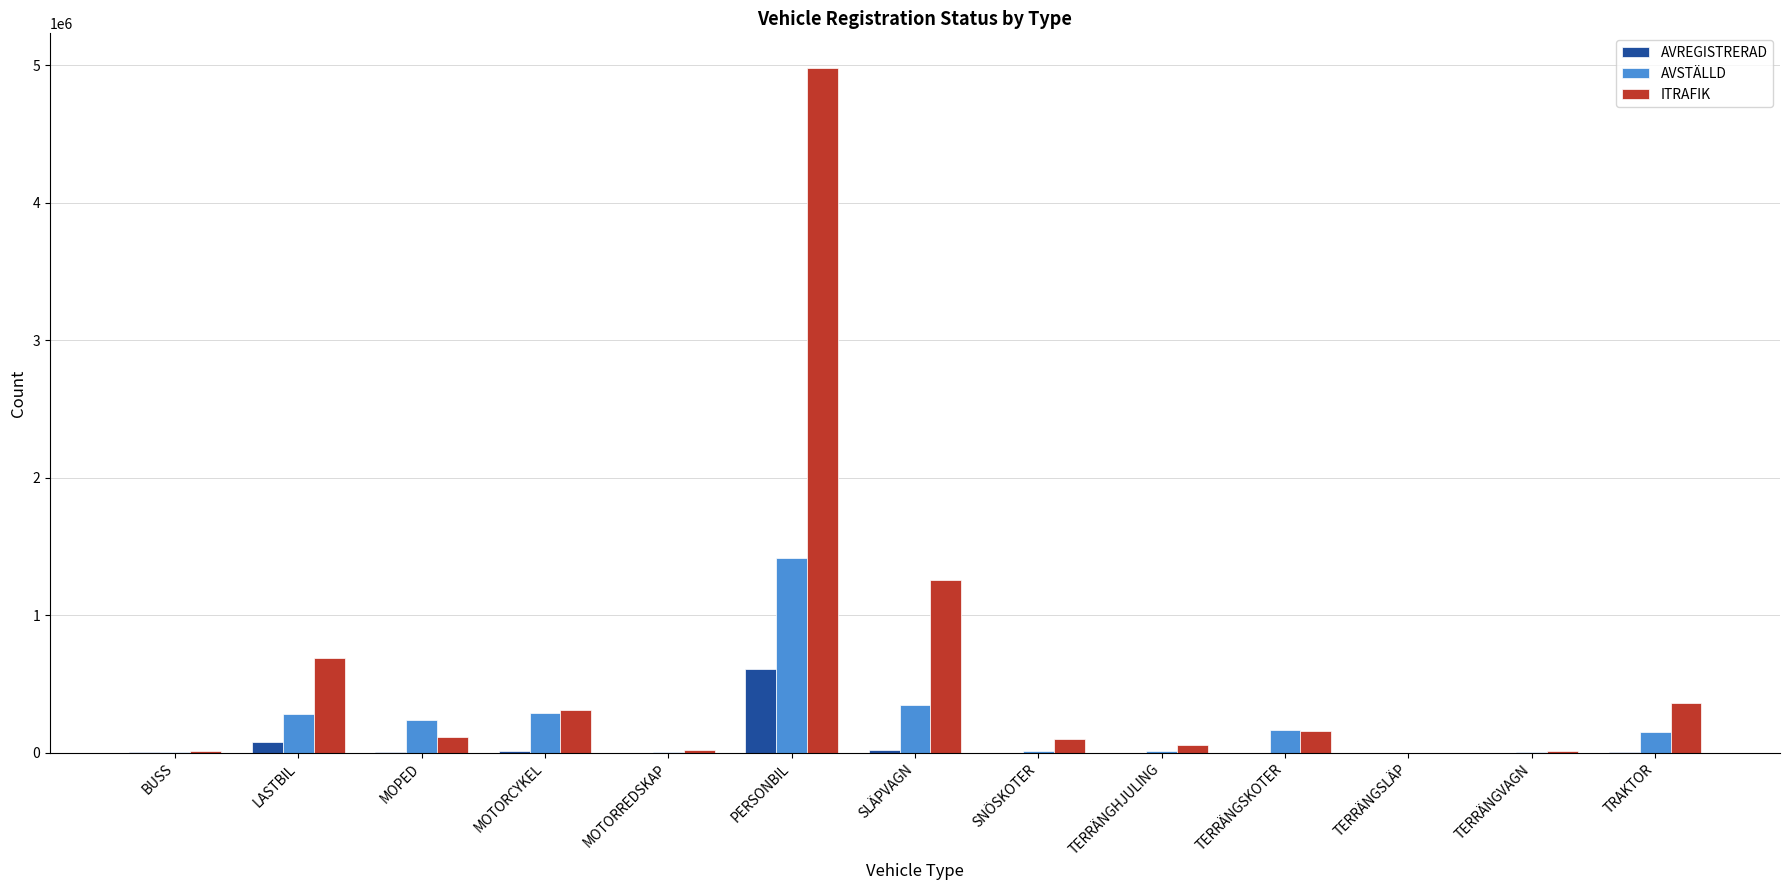

True or false: AVSTÄLLD has a value of 167093 at TERRÄNGSKOTER.

True